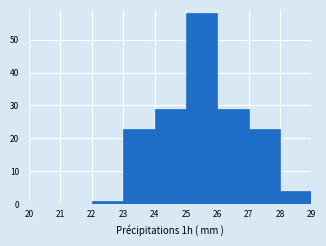

Reading left to right, list every bar in this chart as the range it spans on the x-axis followed by its height. The values are not printed on the chart, so give them approximately, as read against the axis.

20 to 21: 0
21 to 22: 0
22 to 23: 1
23 to 24: 23
24 to 25: 29
25 to 26: 58
26 to 27: 29
27 to 28: 23
28 to 29: 4